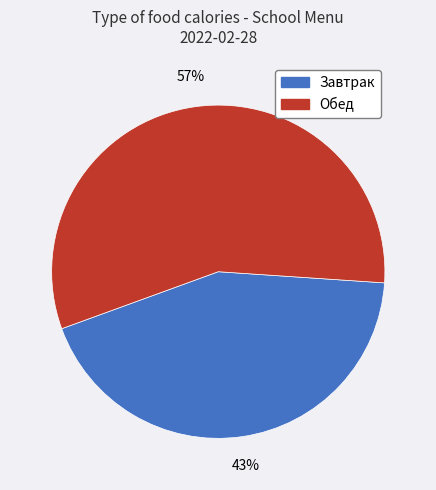

Does any single category account for the majority?

Yes